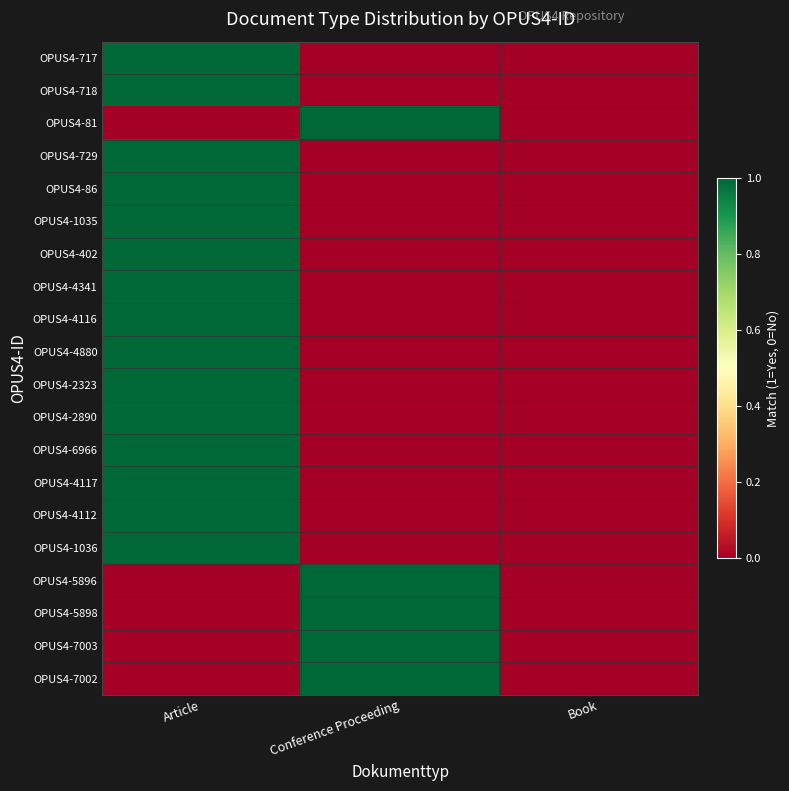

Reading left to right, transcribe all the data shown in this chart.

OPUS4-717: Article=1	Conference Proceeding=0	Book=0
OPUS4-718: Article=1	Conference Proceeding=0	Book=0
OPUS4-81: Article=0	Conference Proceeding=1	Book=0
OPUS4-729: Article=1	Conference Proceeding=0	Book=0
OPUS4-86: Article=1	Conference Proceeding=0	Book=0
OPUS4-1035: Article=1	Conference Proceeding=0	Book=0
OPUS4-402: Article=1	Conference Proceeding=0	Book=0
OPUS4-4341: Article=1	Conference Proceeding=0	Book=0
OPUS4-4116: Article=1	Conference Proceeding=0	Book=0
OPUS4-4880: Article=1	Conference Proceeding=0	Book=0
OPUS4-2323: Article=1	Conference Proceeding=0	Book=0
OPUS4-2890: Article=1	Conference Proceeding=0	Book=0
OPUS4-6966: Article=1	Conference Proceeding=0	Book=0
OPUS4-4117: Article=1	Conference Proceeding=0	Book=0
OPUS4-4112: Article=1	Conference Proceeding=0	Book=0
OPUS4-1036: Article=1	Conference Proceeding=0	Book=0
OPUS4-5896: Article=0	Conference Proceeding=1	Book=0
OPUS4-5898: Article=0	Conference Proceeding=1	Book=0
OPUS4-7003: Article=0	Conference Proceeding=1	Book=0
OPUS4-7002: Article=0	Conference Proceeding=1	Book=0